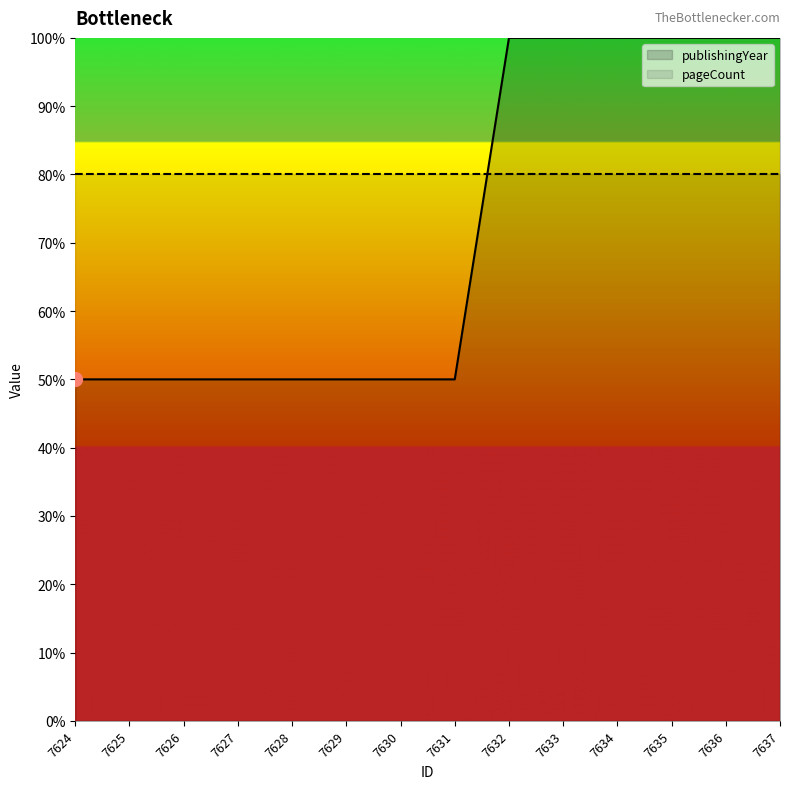

At which category does the chart reach its minimum across all series?

7624